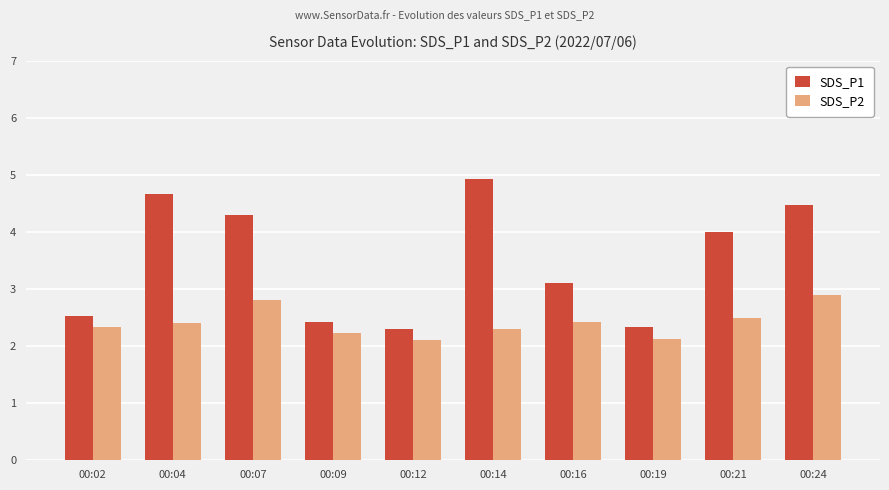

What is the sum of the SDS_P1 values at 00:16 and 00:19?

5.4